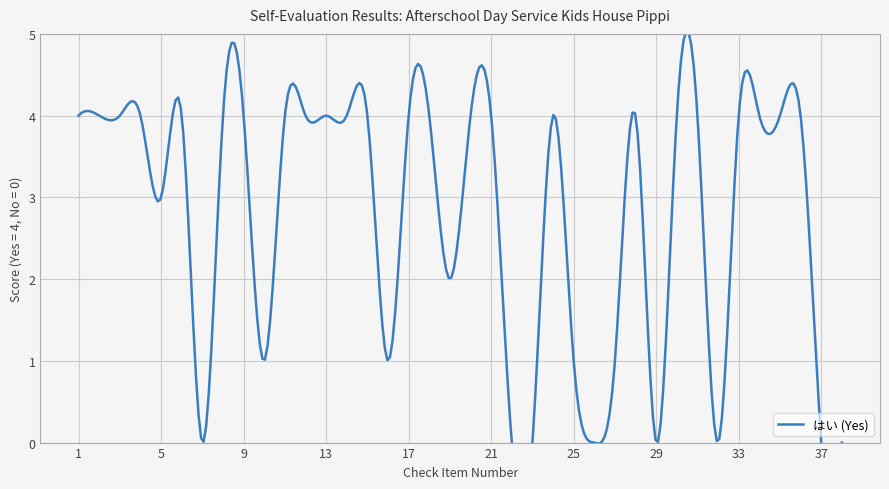

Reading left to right, what are all the values shown in this chart?

4	4	4	4	3	4	0	4	4	1	4	4	4	4	4	1	4	4	2	4	4	0	0	4	1	0	1	4	0	4	4	0	4	4	4	4	0	0